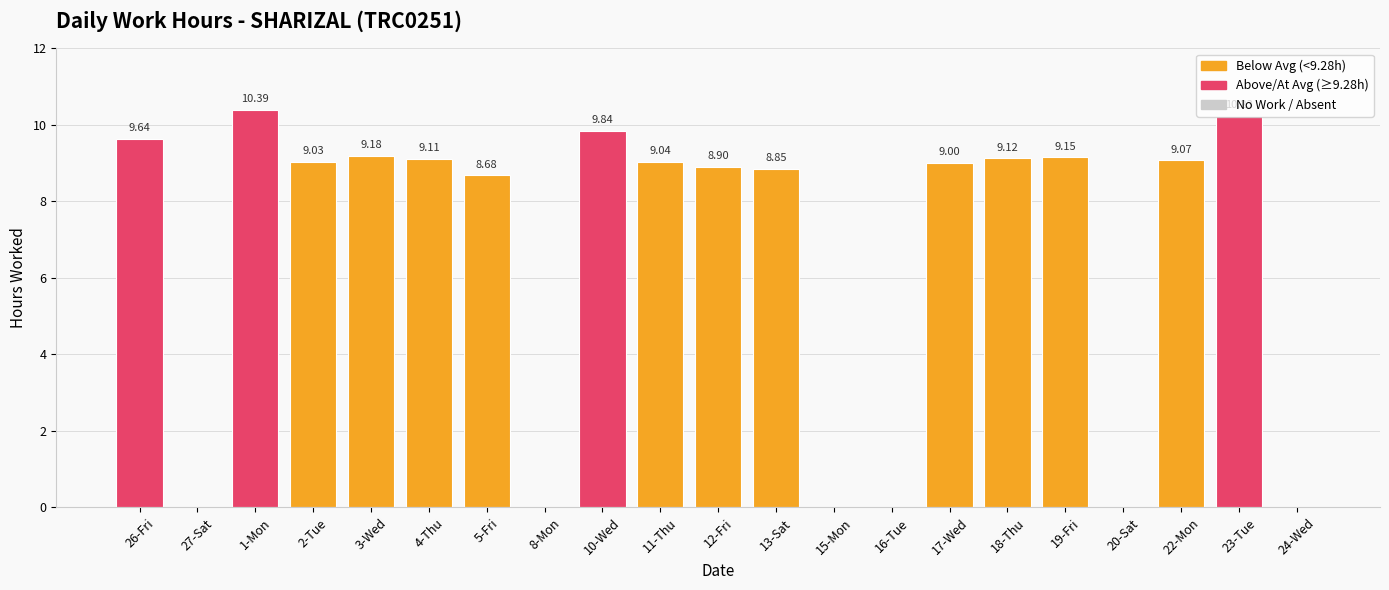

What is the change in value from 2-Tue to 8-Mon?

-9.0